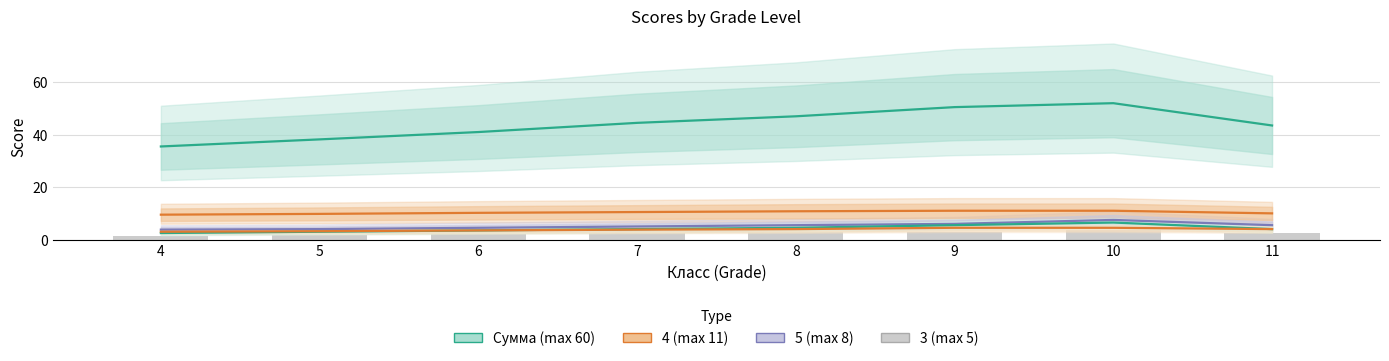

Count the number of categories in the chart.

8